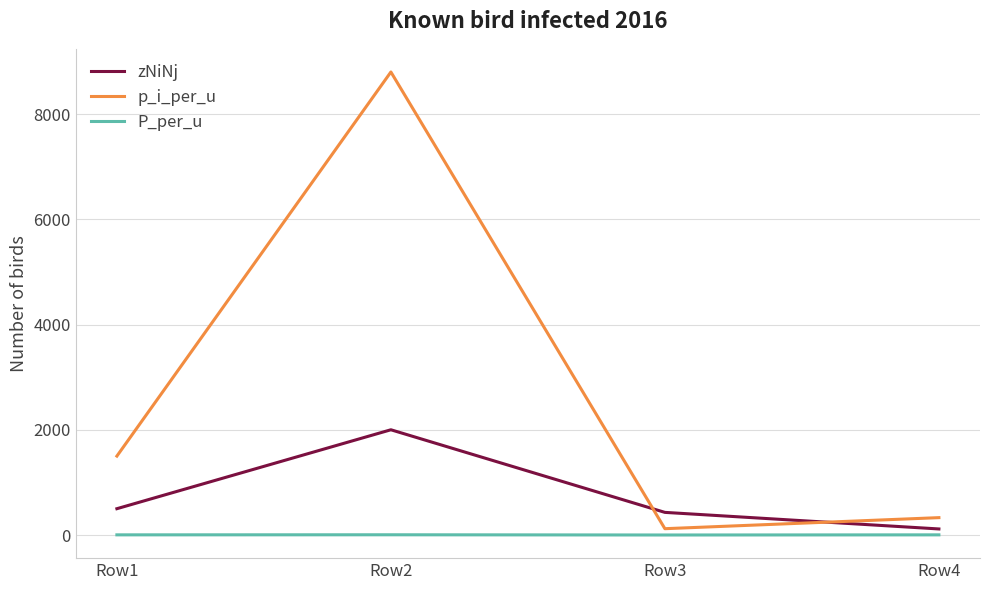

The value of zNiNj at Row1 is 206.5. True or false?

False